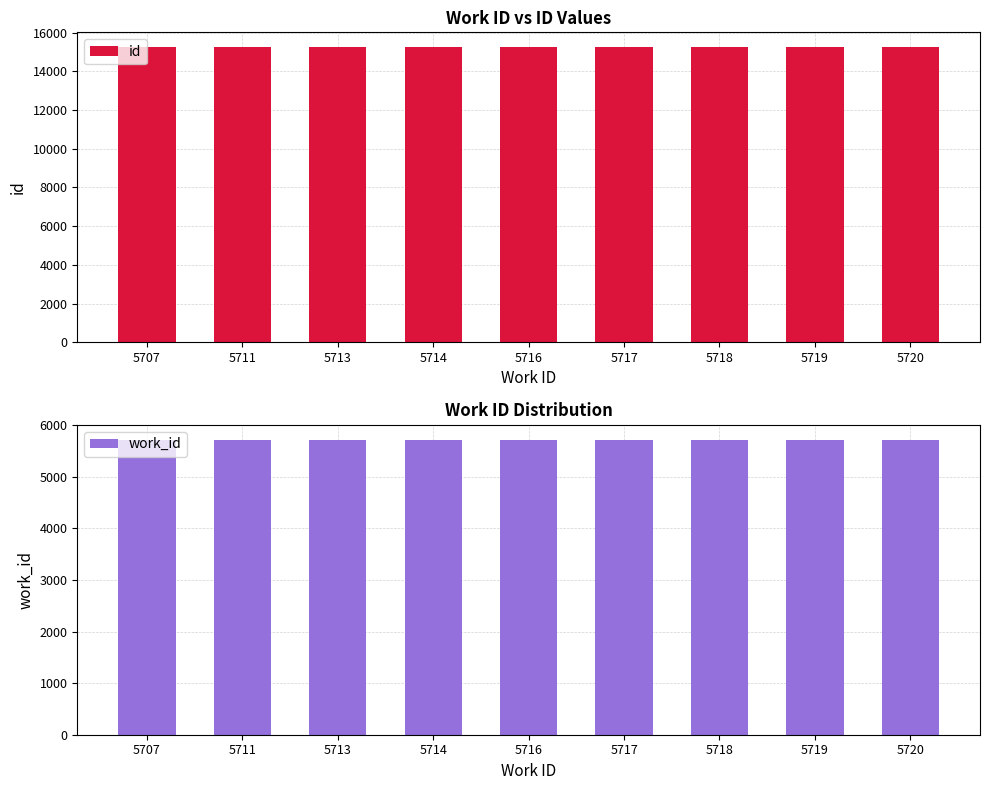

Where does the id series first go above 15245?

5717